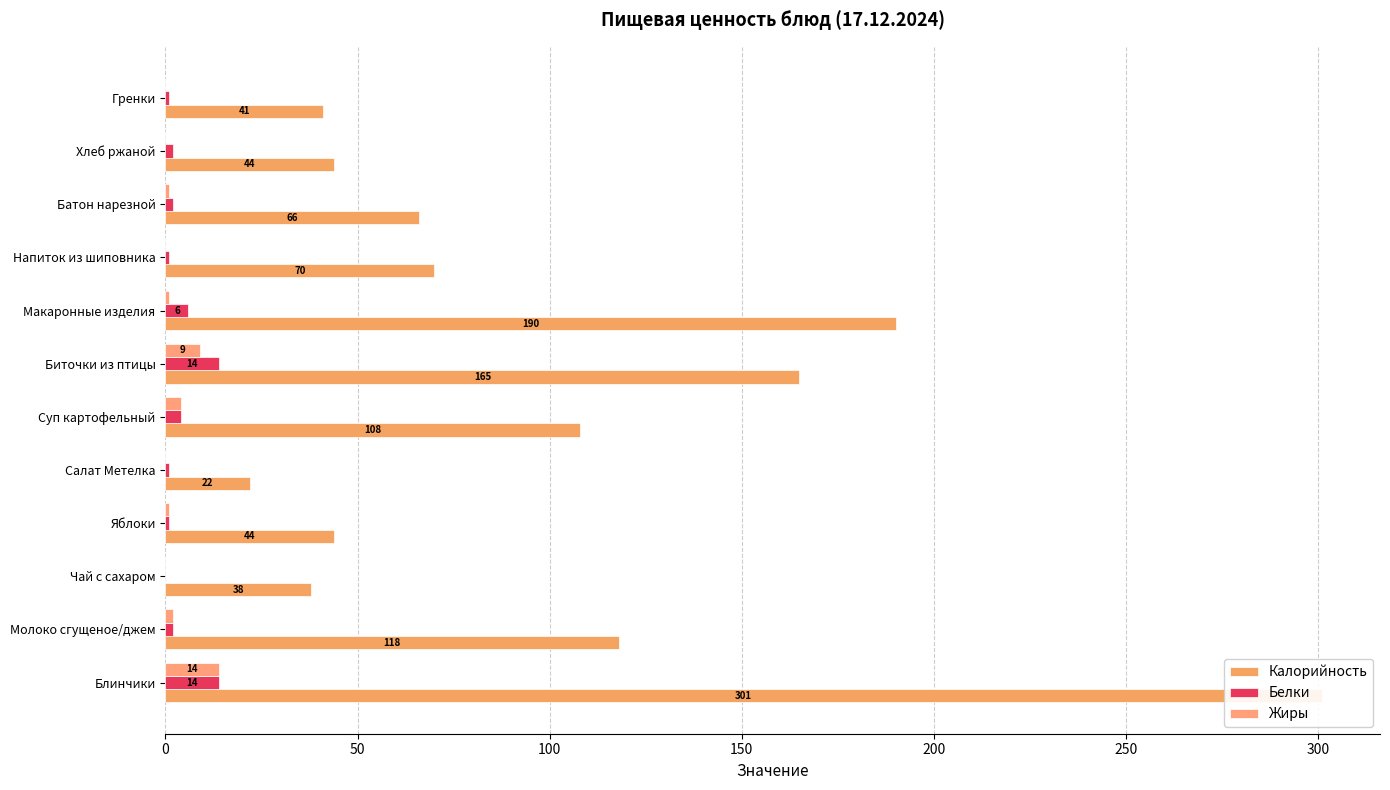

The value of Белки at Хлеб ржаной is 0. True or false?

False